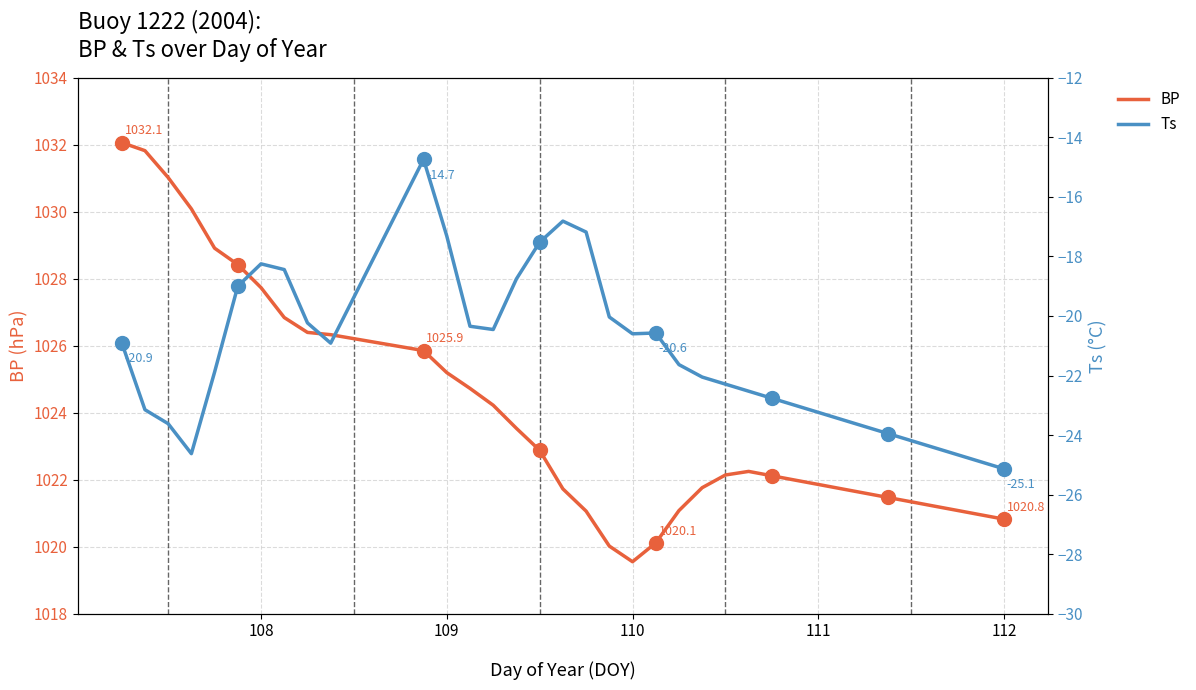

True or false: BP has a value of 1020.8 at 112.

True